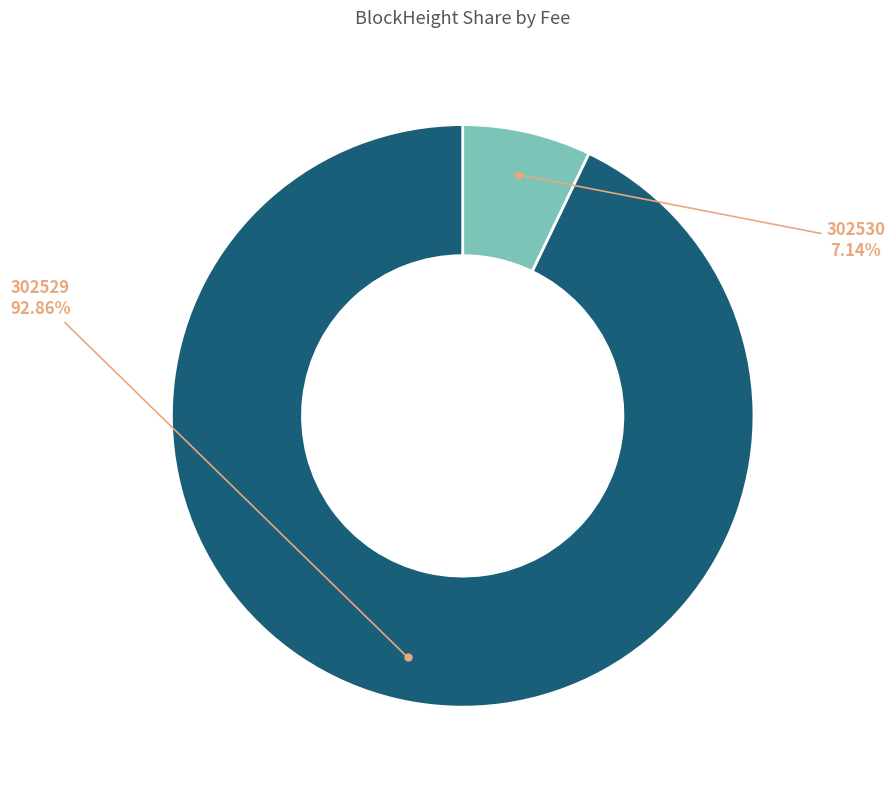

Is there any slice that represents more than half of the pie?

Yes